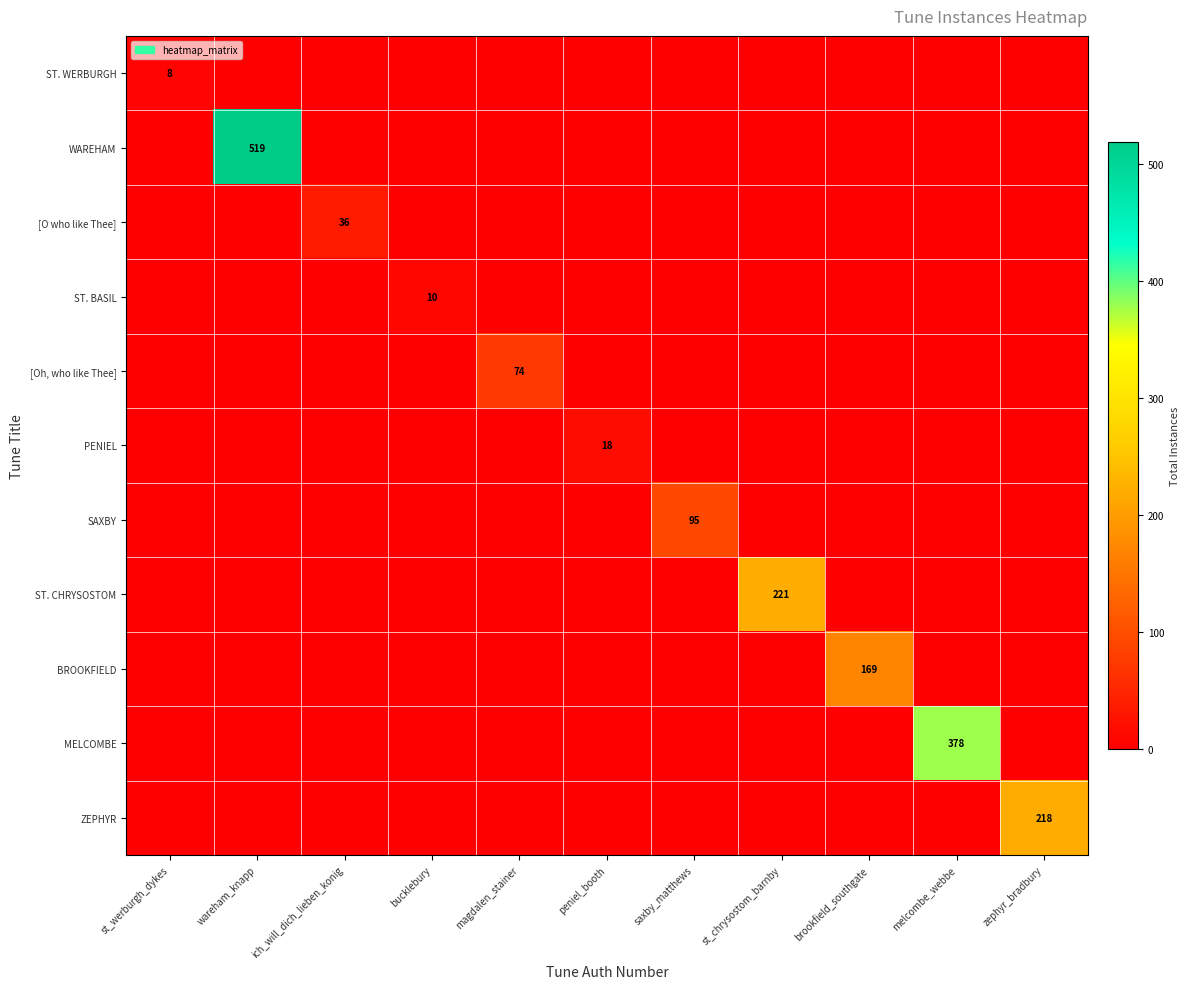

Is it true that MELCOMBE equals 378 at melcombe_webbe?

True